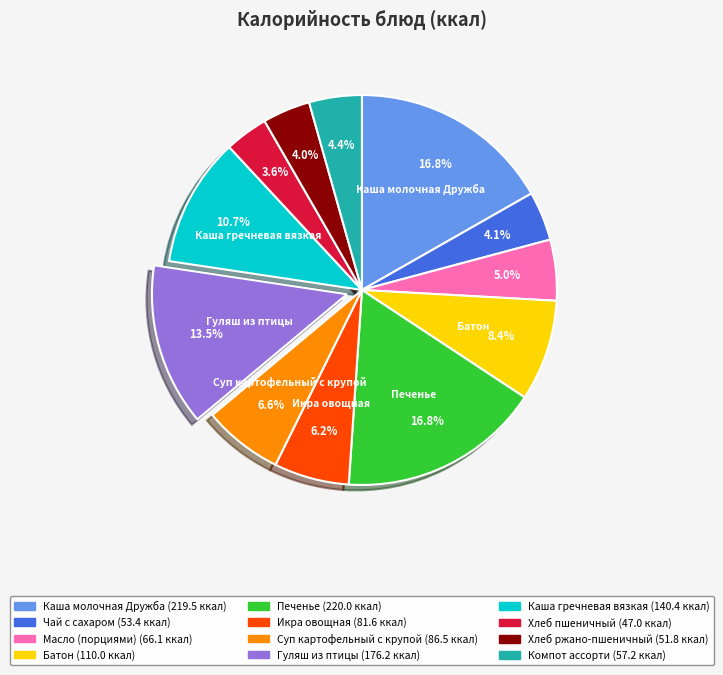

To the nearest percent, what portion does Компот ассорти represent?

4%